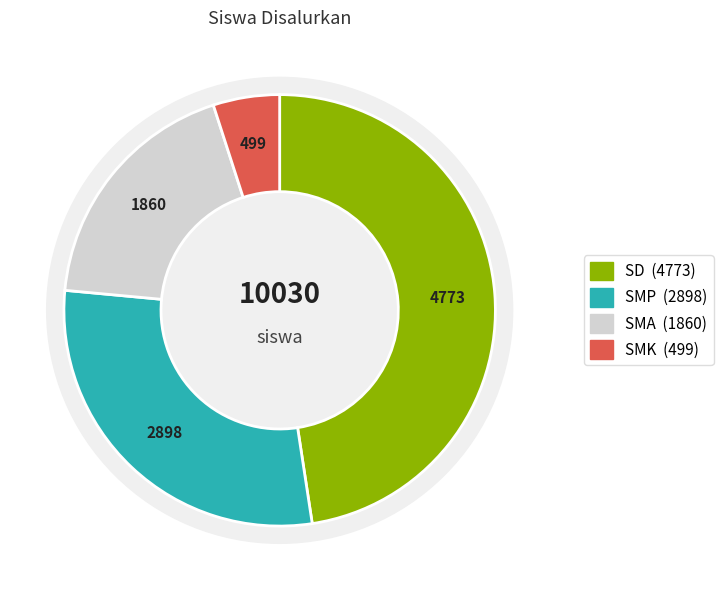

Rank the series by their average value, from highest to lowest.

SD, SMP, SMA, SMK